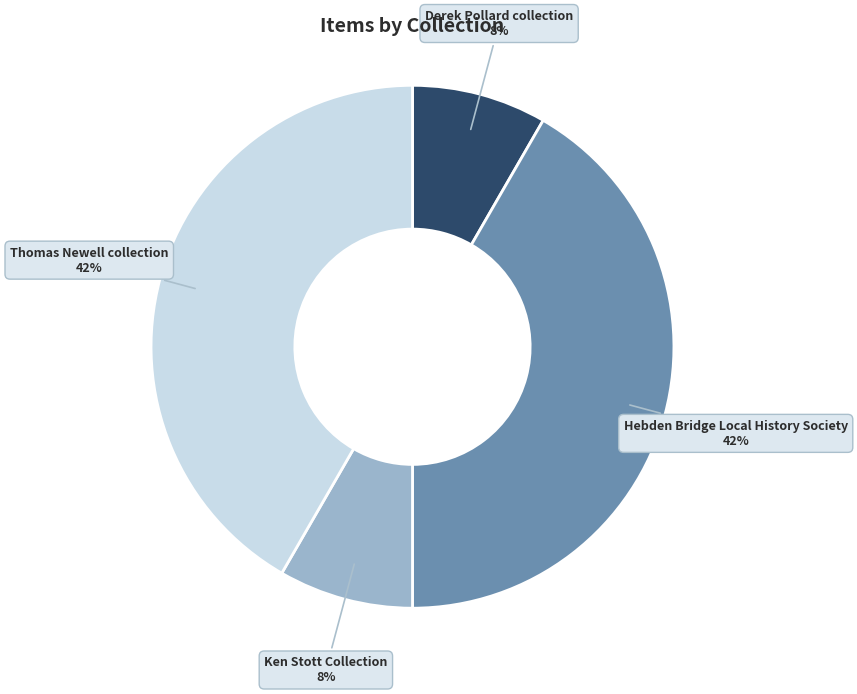

True or false: Thomas Newell collection accounts for 48% of the total.

False